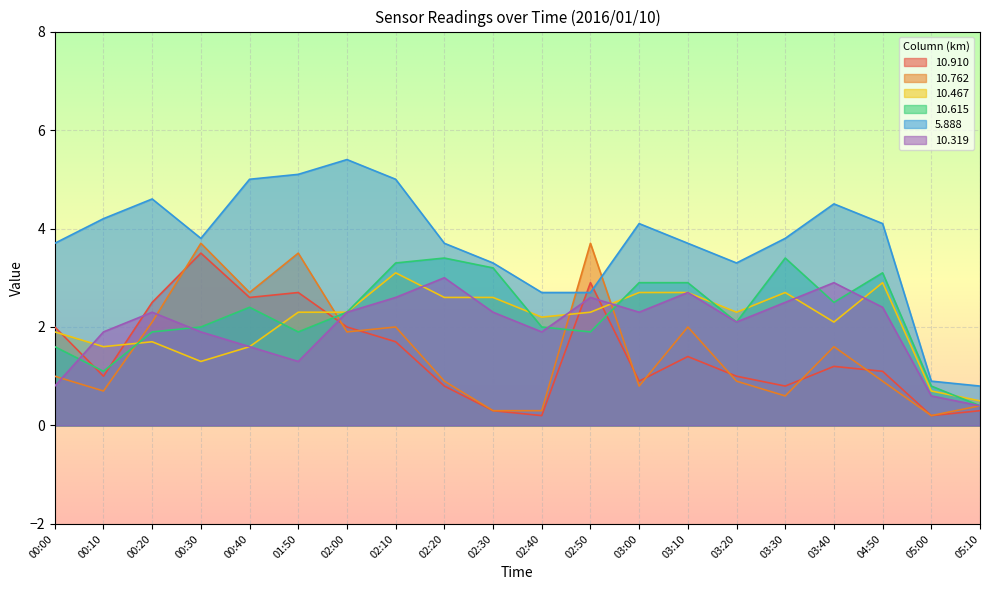

The value of   5.888 at 03:40 is 1.8. True or false?

False